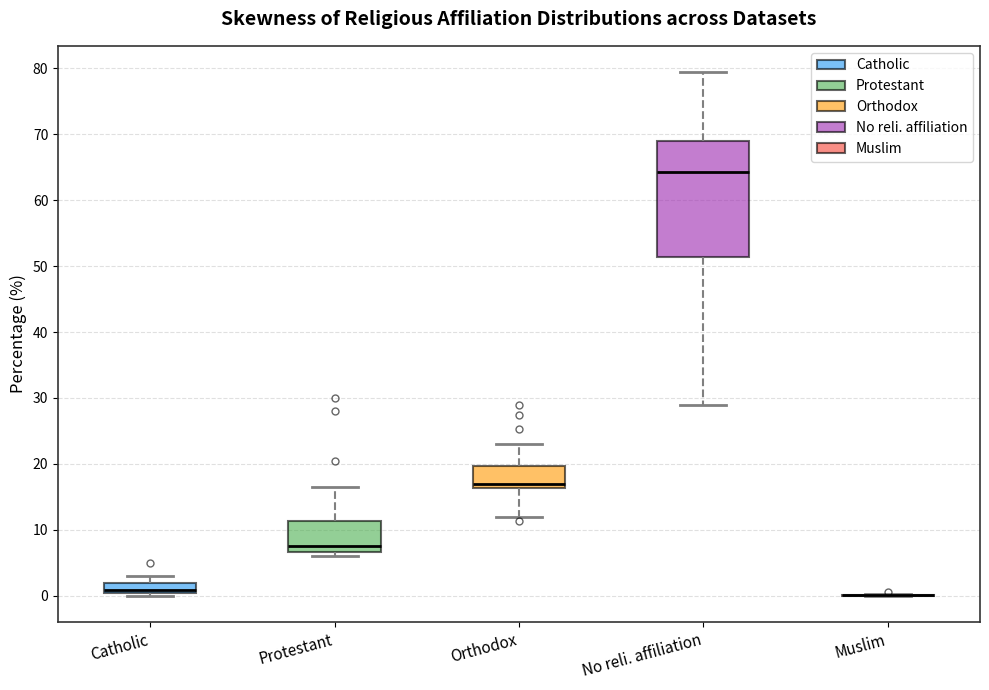

Comparing the boxes themselves (not the whiskers), which one is the tallest?

No reli. affiliation